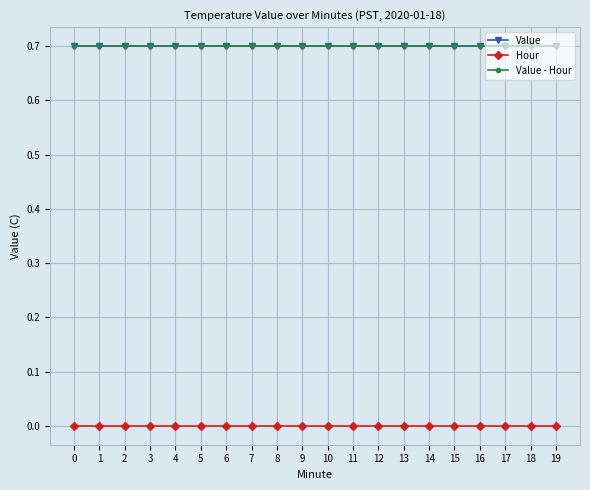

Is this an area chart (filled region under the line)?

No